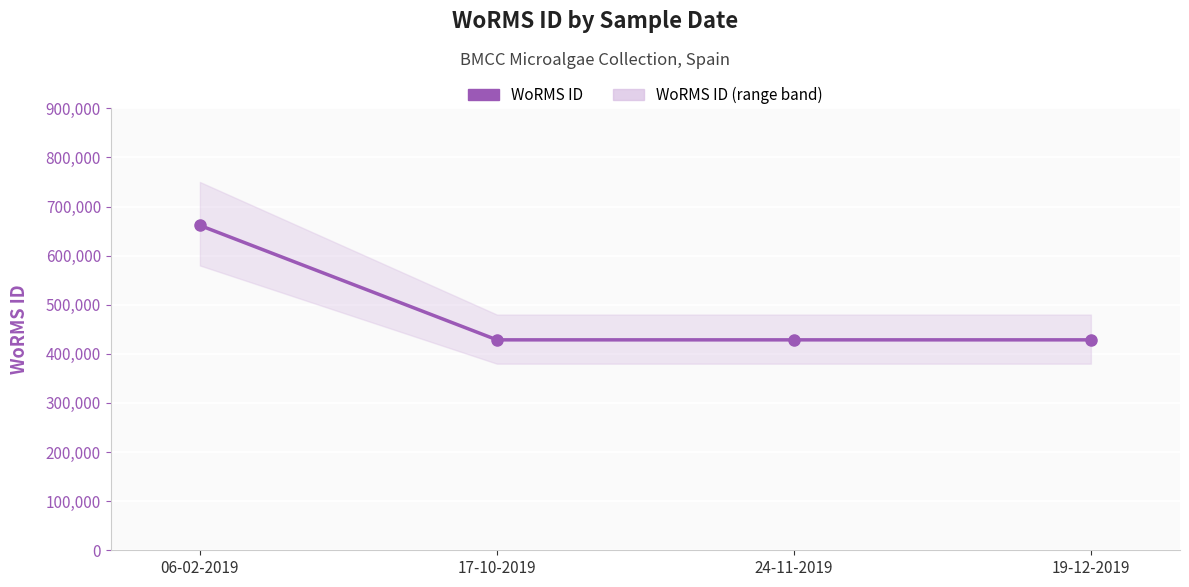

What is the difference between the maximum and minimum values?

233037